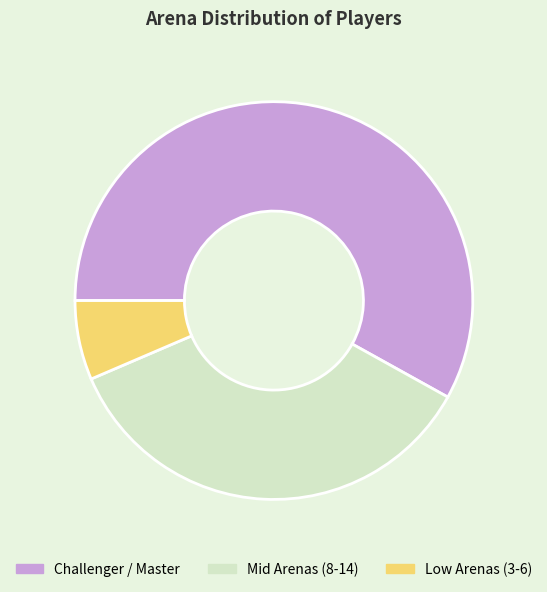

Is it true that Low Arenas (3-6) is 1% of the pie?

False